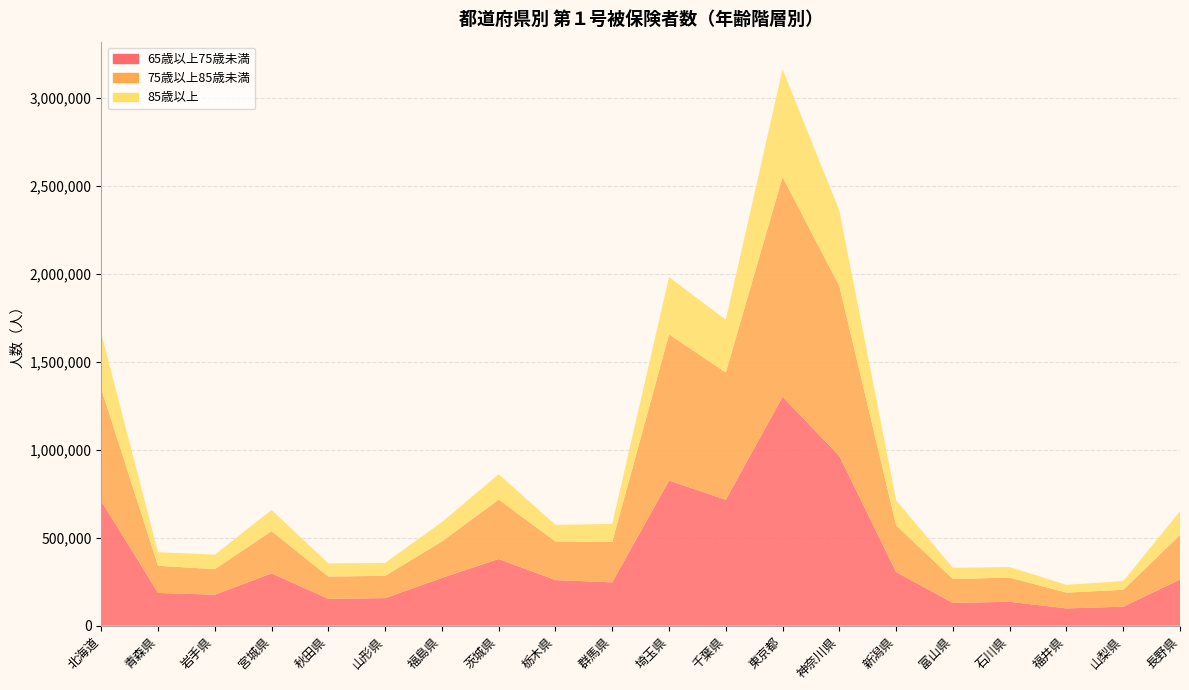

Reading left to right, list all the values displayed in this chart.

65歳以上75歳未満: 北海道=709513	青森県=186678	岩手県=176572	宮城県=297754	秋田県=152821	山形県=157159	福島県=271882	茨城県=379452	栃木県=259567	群馬県=246837	埼玉県=825846	千葉県=716486	東京都=1301941	神奈川県=965297	新潟県=305118	富山県=130172	石川県=136229	福井県=98671	山梨県=108451	長野県=262640
75歳以上85歳未満: 北海道=637604	青森県=154412	岩手県=145226	宮城県=240252	秋田県=127013	山形県=126695	福島県=207522	茨城県=338177	栃木県=219767	群馬県=230519	埼玉県=831288	千葉県=724115	東京都=1250582	神奈川県=966296	新潟県=266569	富山県=135761	石川県=137429	福井県=89768	山梨県=96000	長野県=253557
85歳以上: 北海道=315048	青森県=77257	岩手県=82762	宮城県=120387	秋田県=74591	山形県=73606	福島県=110226	茨城県=144120	栃木県=94257	群馬県=102206	埼玉県=325848	千葉県=299831	東京都=611135	神奈川県=429188	新潟県=142051	富山県=63424	石川県=60415	福井県=44351	山梨県=49327	長野県=135623